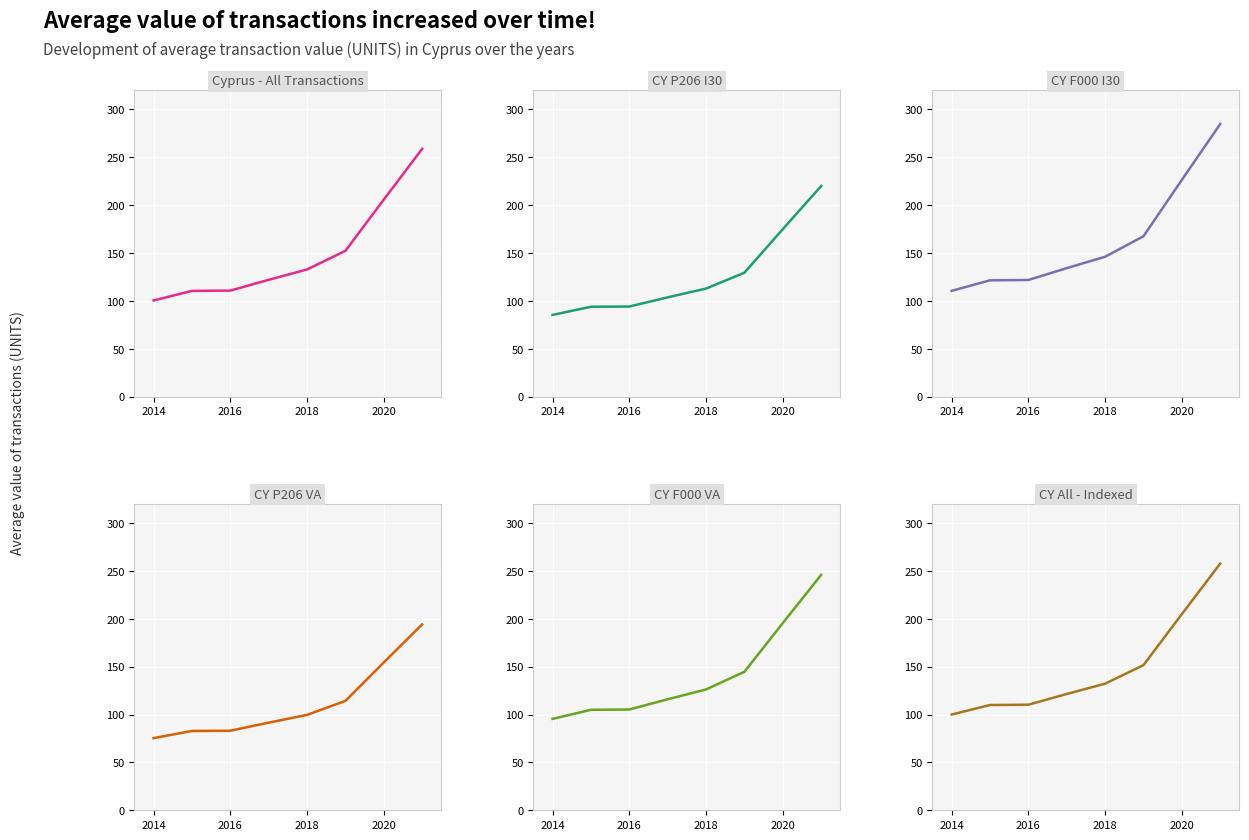

Which series has the largest total across all categories?

CY F000 I30